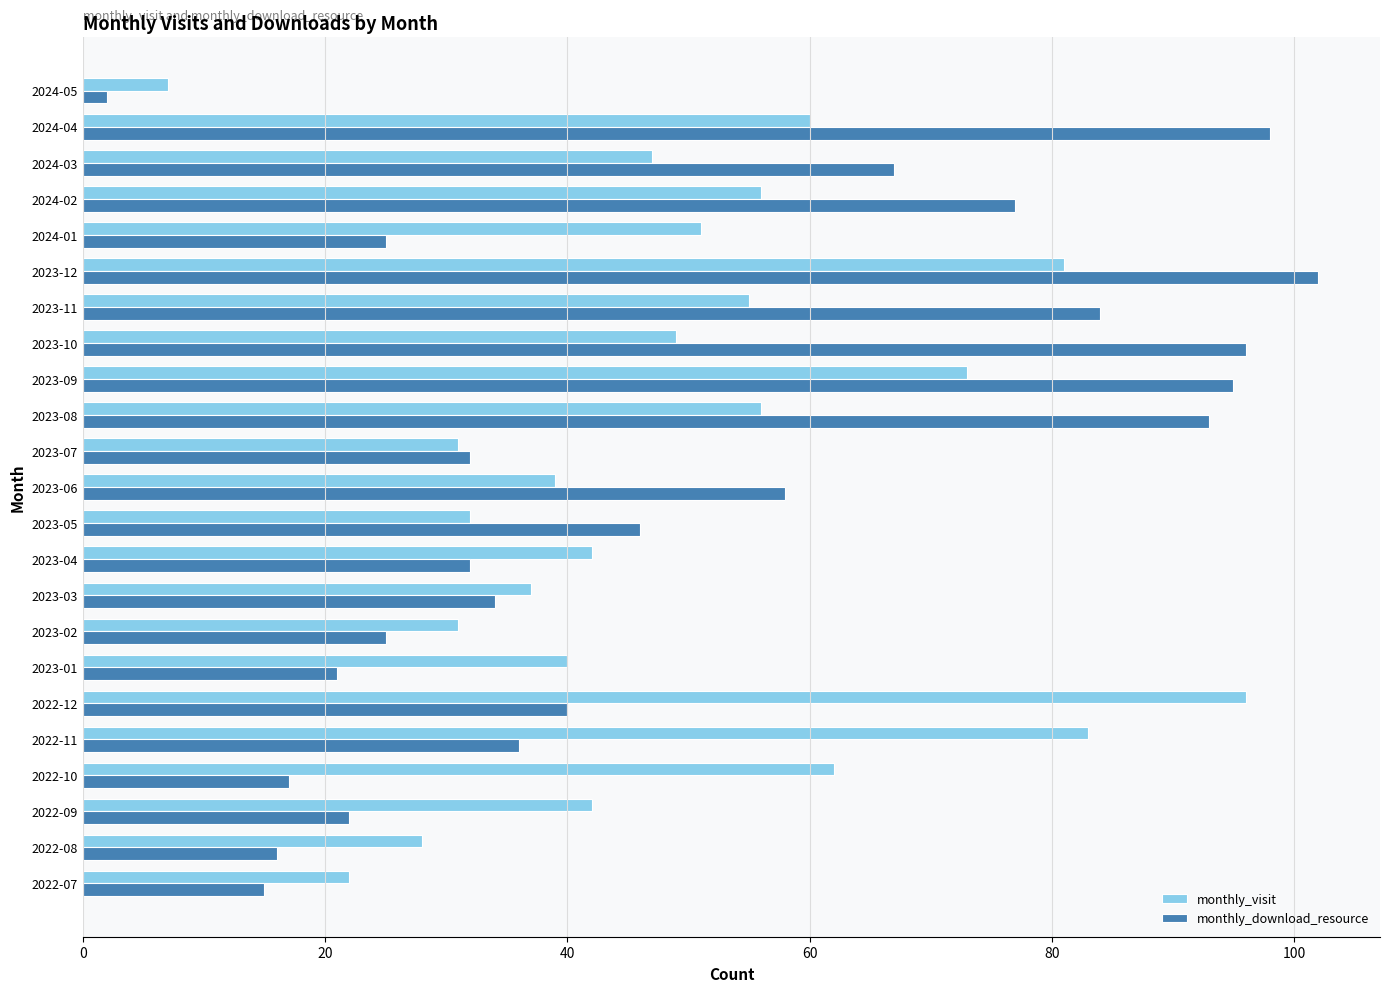

What is the difference between the maximum and minimum values in the monthly_visit series?

89